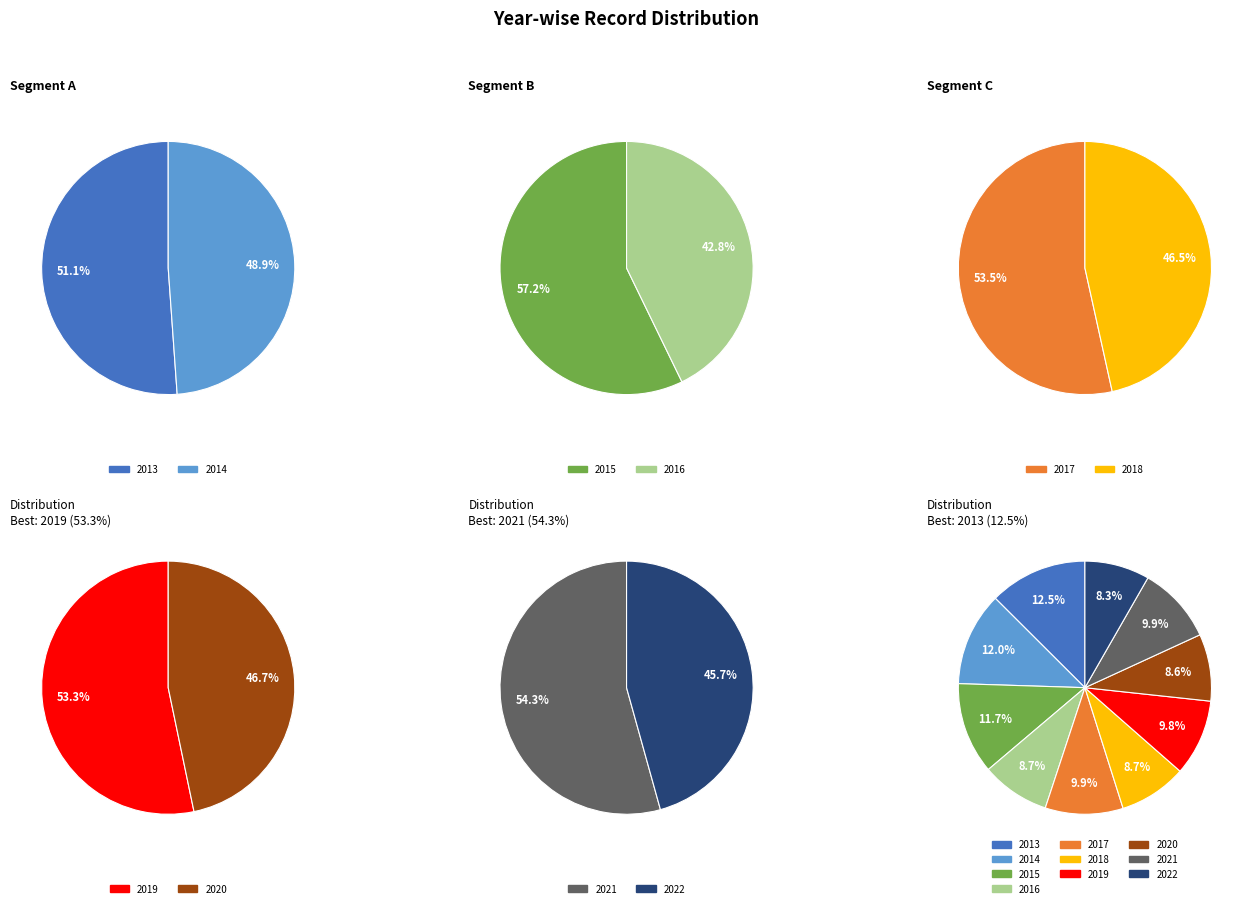

To the nearest percent, what is the difference between the largest and smallest slice percentages?

4%